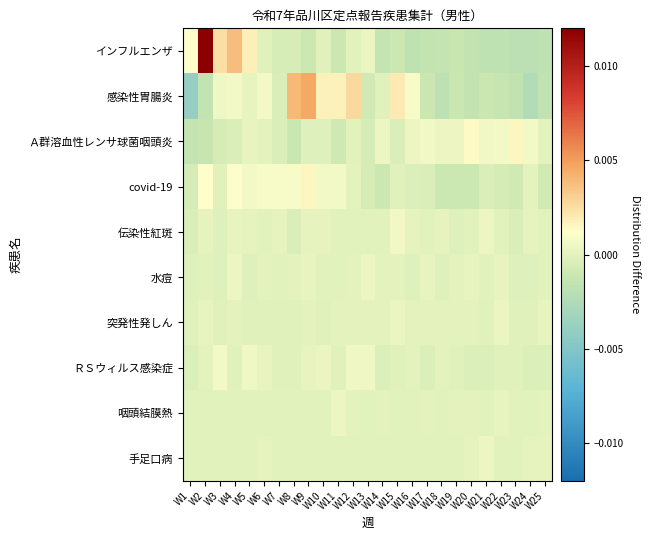

Which has a higher value, W8 or W21?

W8